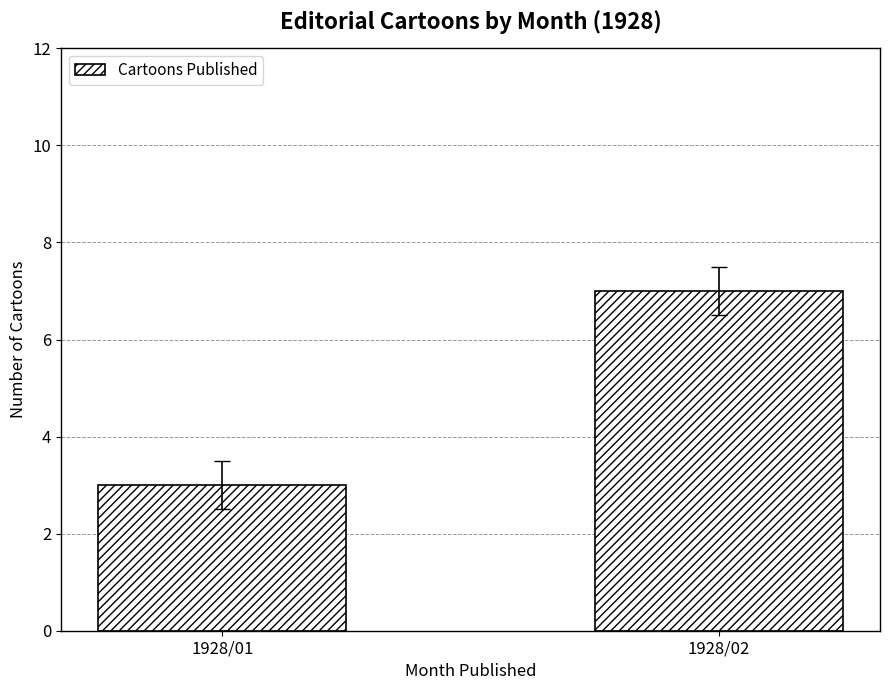

Are the bars grouped side by side (vs. stacked)?

No